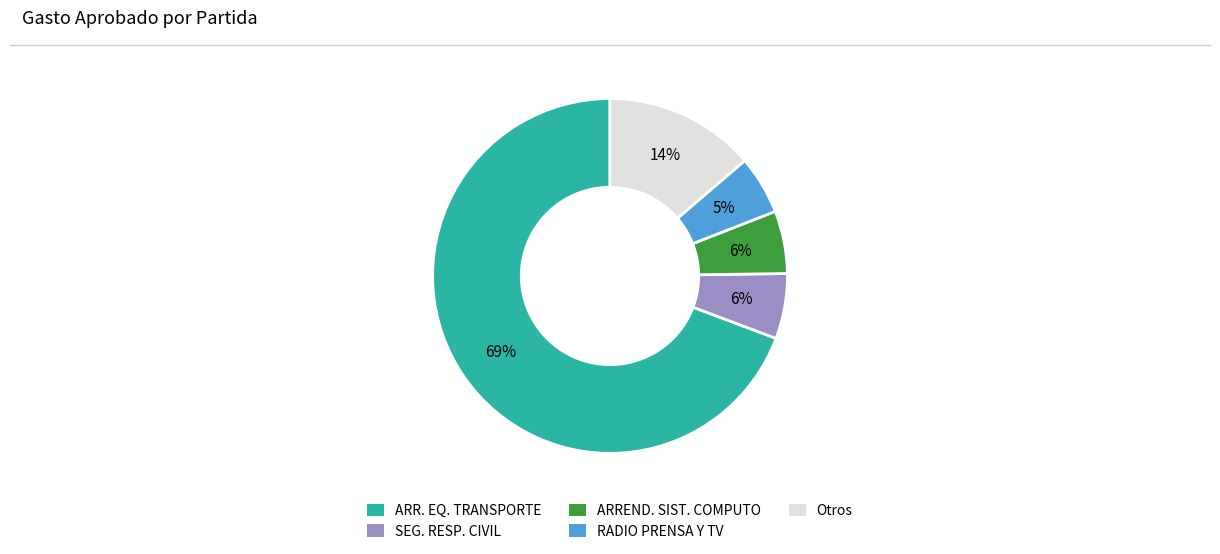

To the nearest percent, what is the average slice percentage?

20%